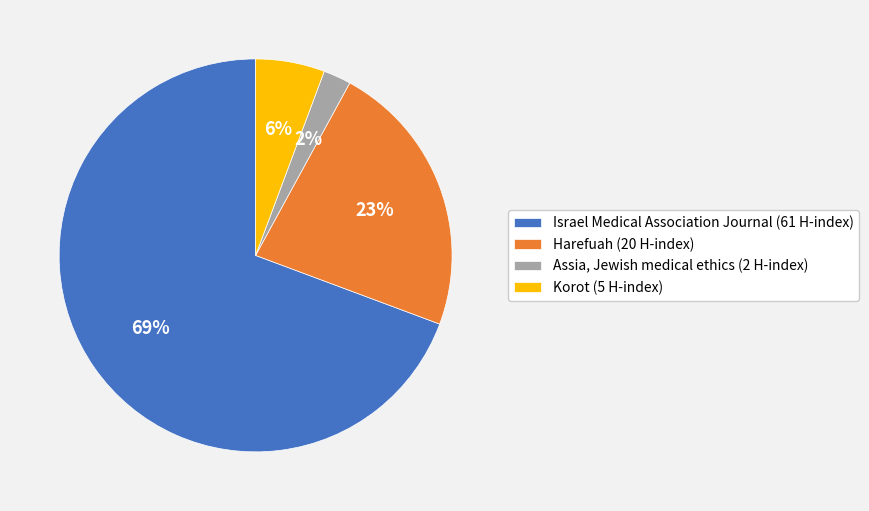

What is the smallest slice in the pie chart?

Assia, Jewish medical ethics (2 H-index)